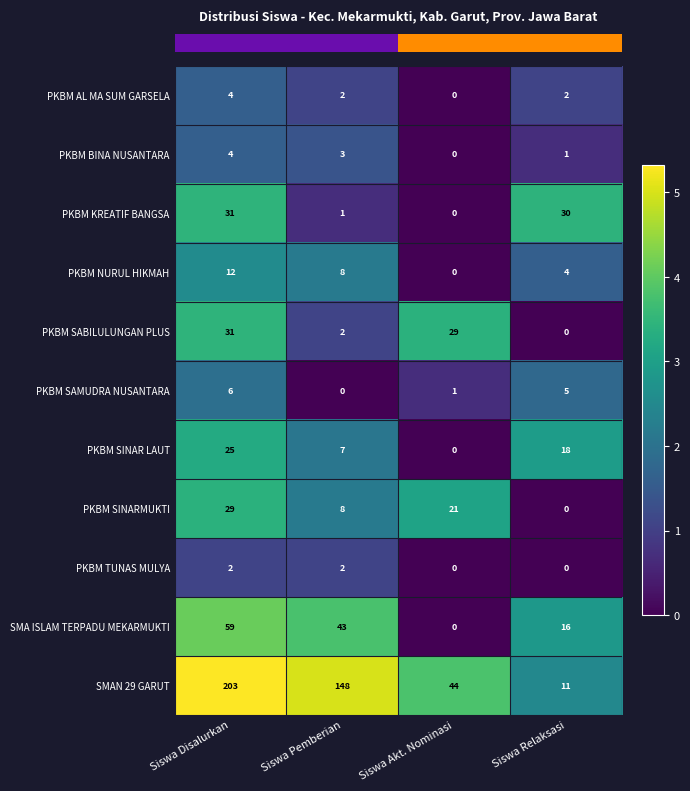

What is the difference between the maximum and minimum values in the SMAN 29 GARUT series?

192